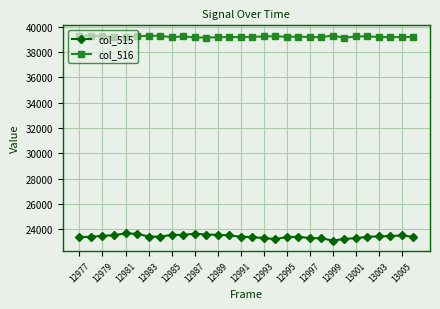

What is the value of the col_516 point at the 20th from the left?

39215